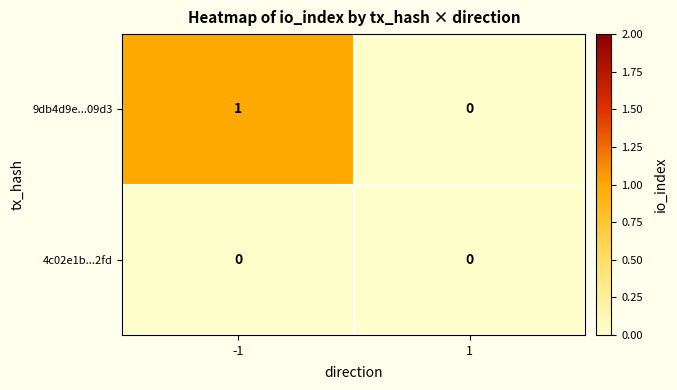

Between -1 and 1, which series saw the biggest shift?

9db4d9e...09d3